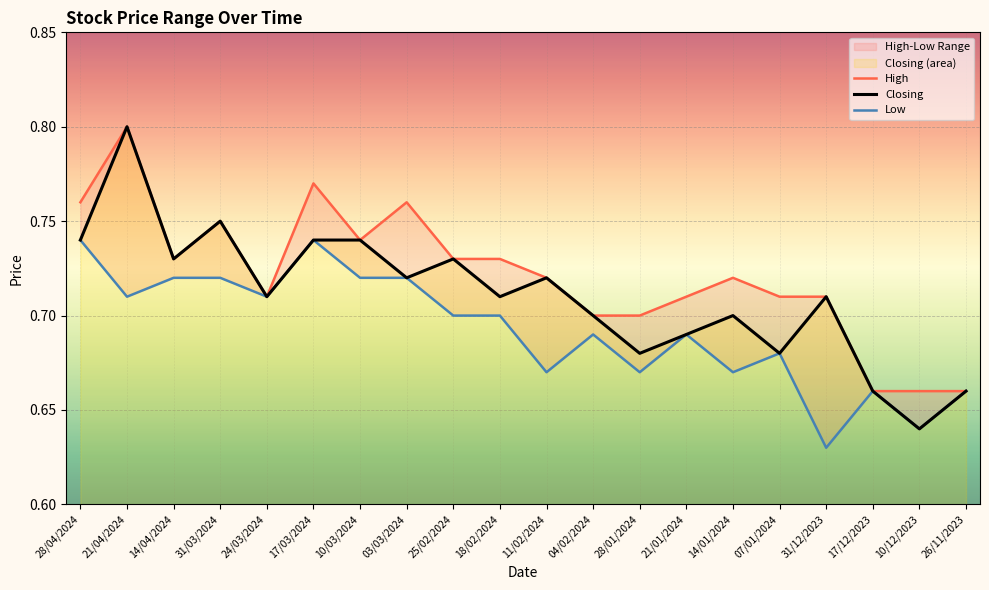

Which series has the largest total across all categories?

High